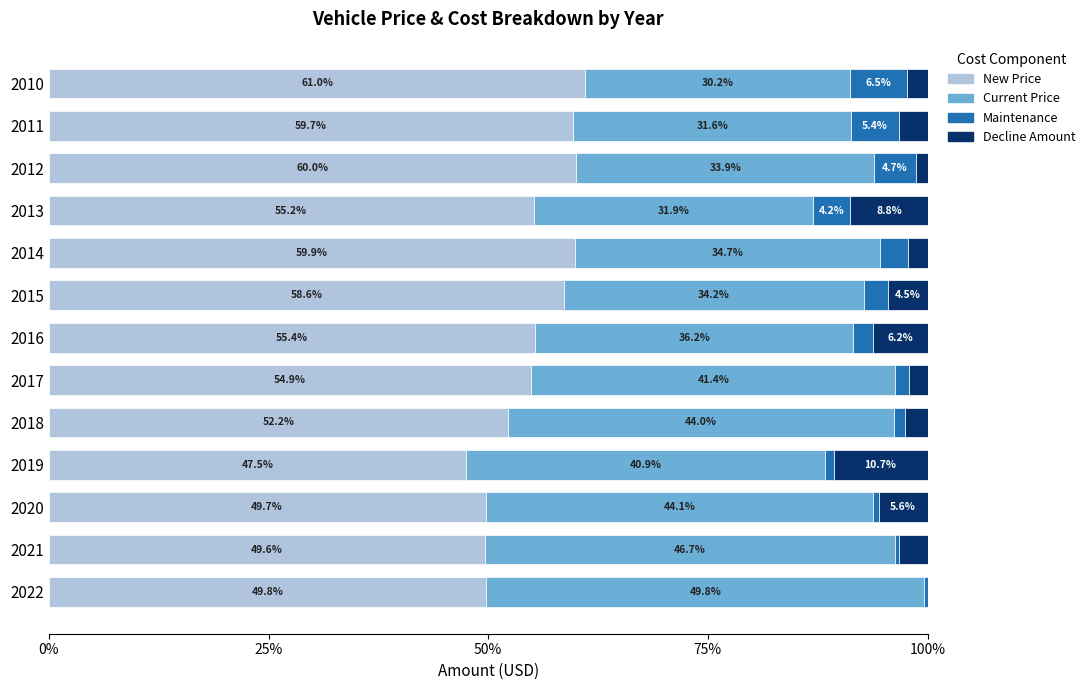

What is the highest value of the New Price series?

61.0